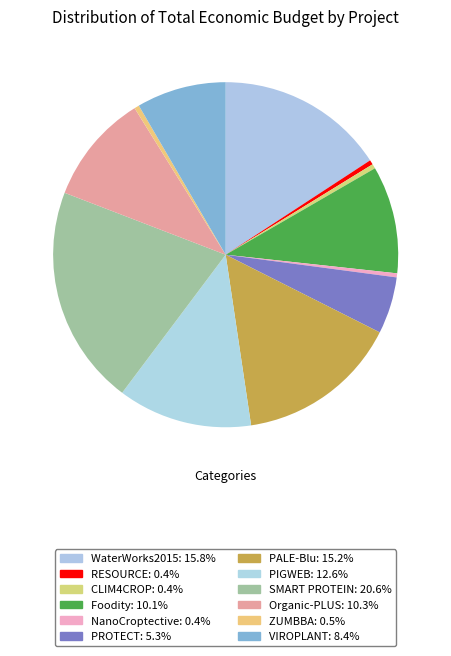

What percentage is the PROTECT slice, to the nearest percent?

5%